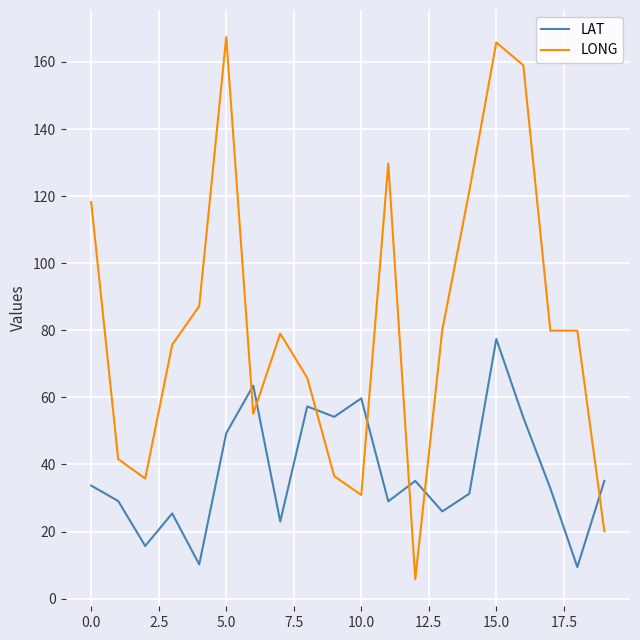

At how many categories does at least one series exceed 85?

7